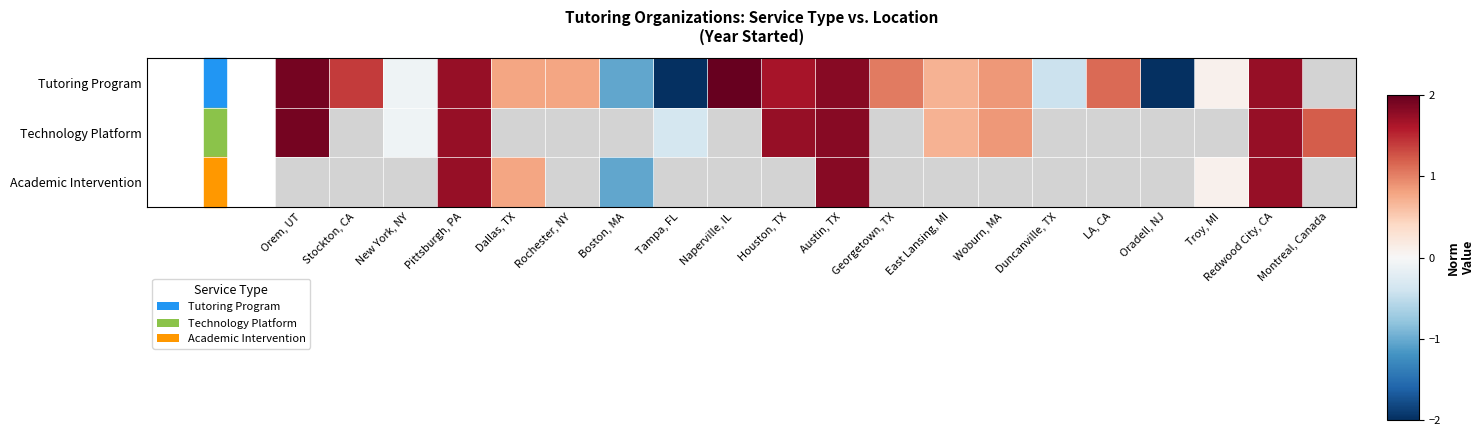

How many negative values does the Technology Platform series have?

2